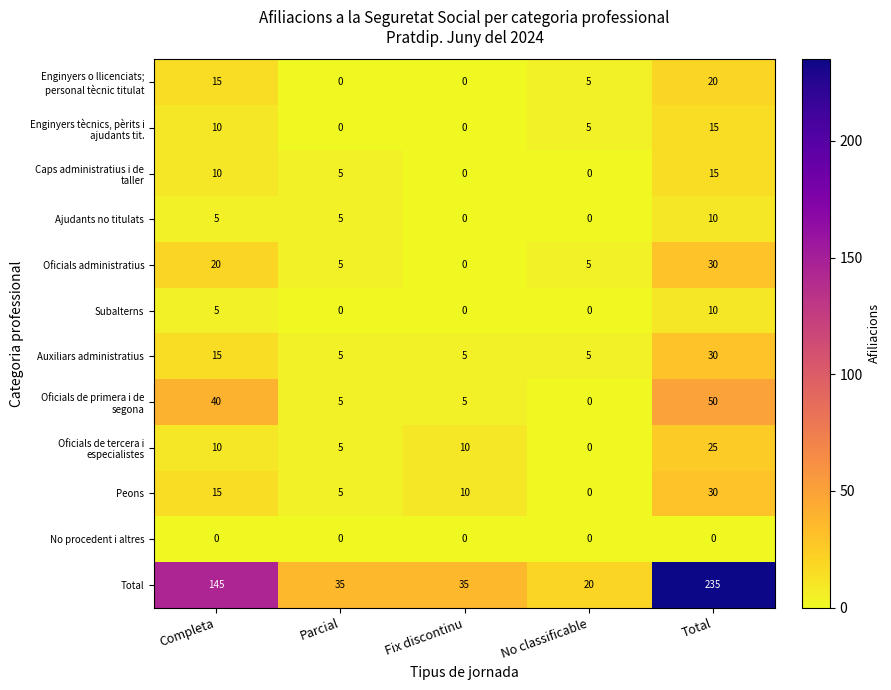

What is the approximate value of Auxiliars administratius at Parcial, to the nearest 5?

5